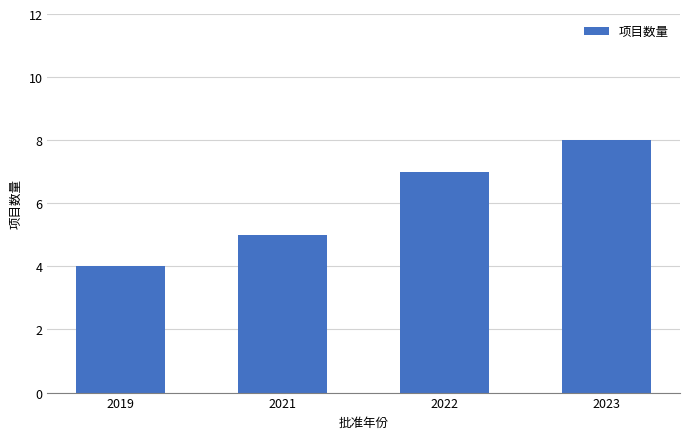

How many values are below 7?

2